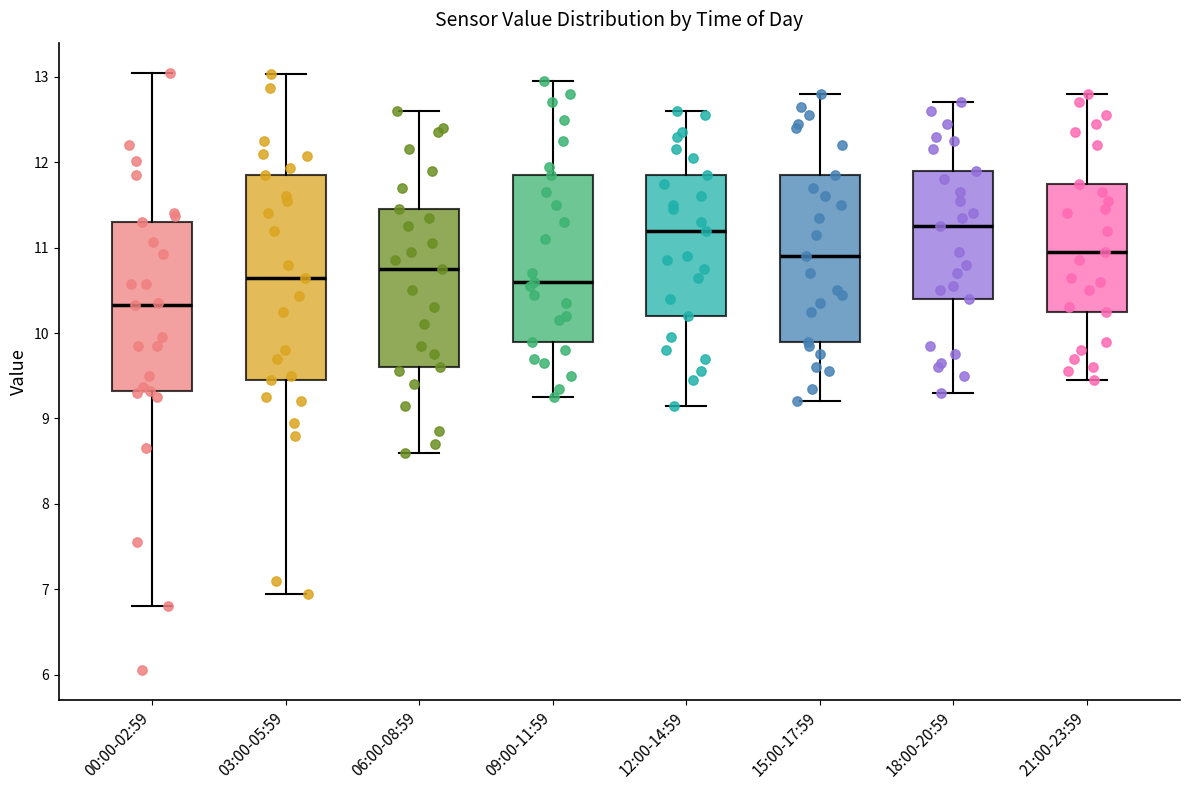

Which box is the tallest, from its lower edge to its upper edge?

03:00-05:59